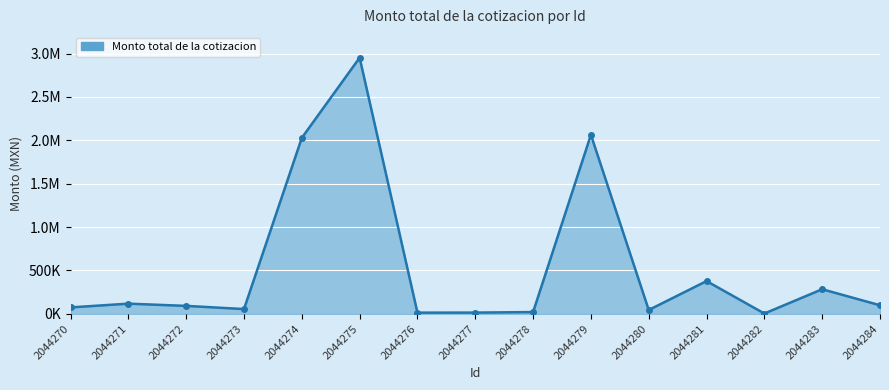

Is this an area chart (filled region under the line)?

Yes